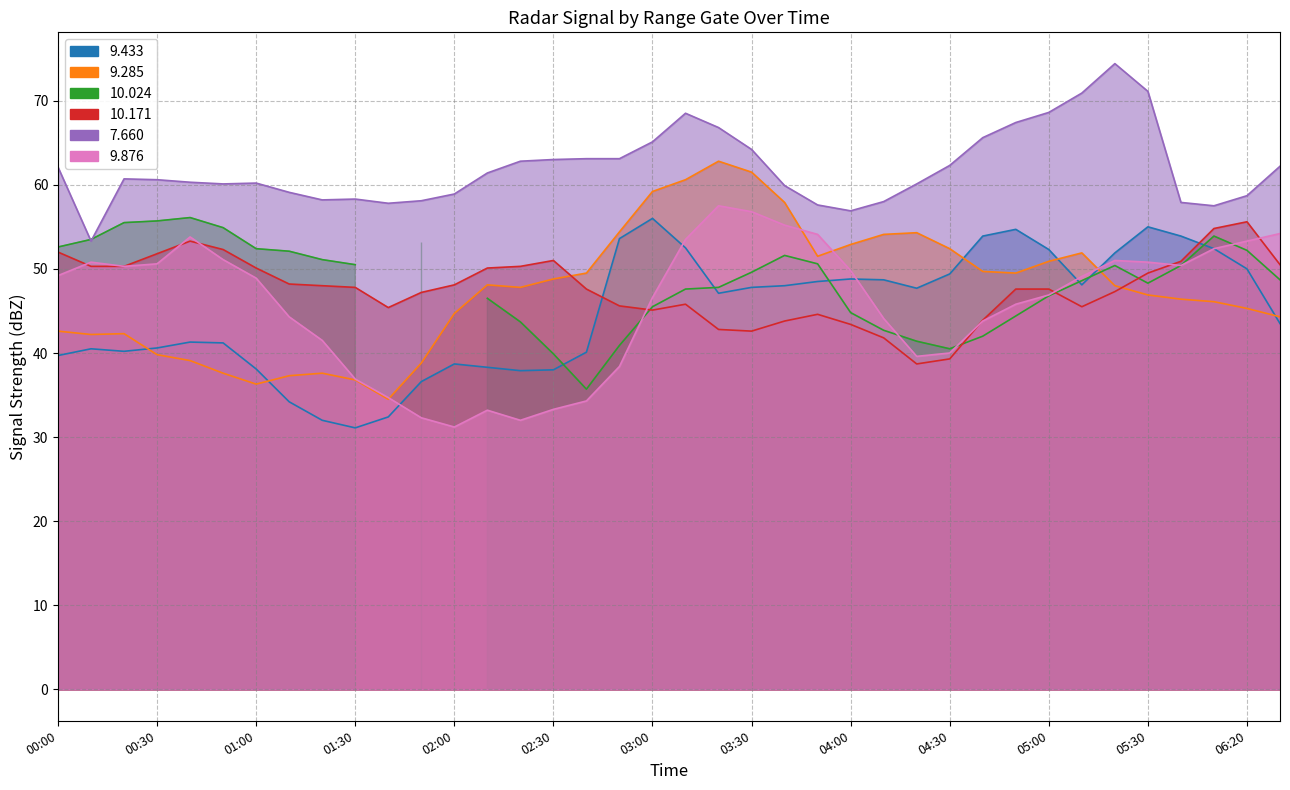

What is the difference between the maximum and minimum values in the 10.171 series?

16.9